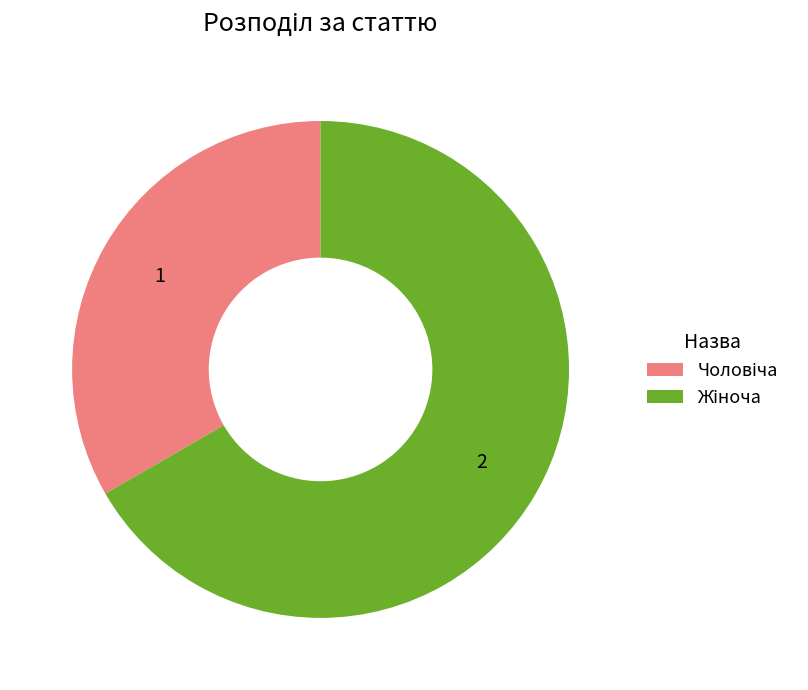

Is there any slice that represents more than half of the pie?

Yes